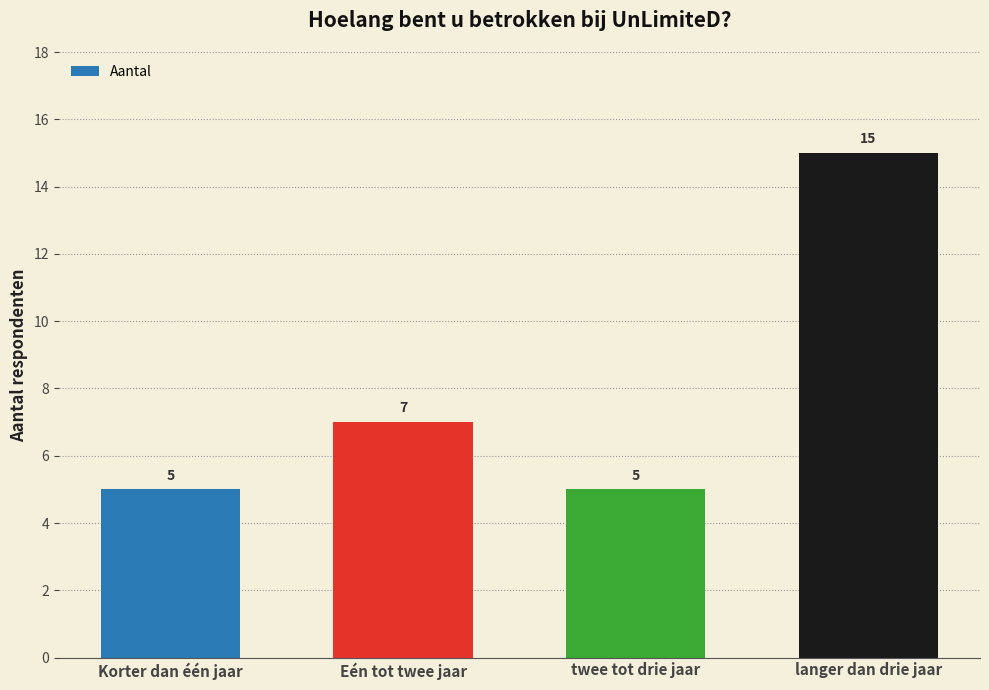

The chart shows a value of 9 at Eén tot twee jaar. True or false?

False